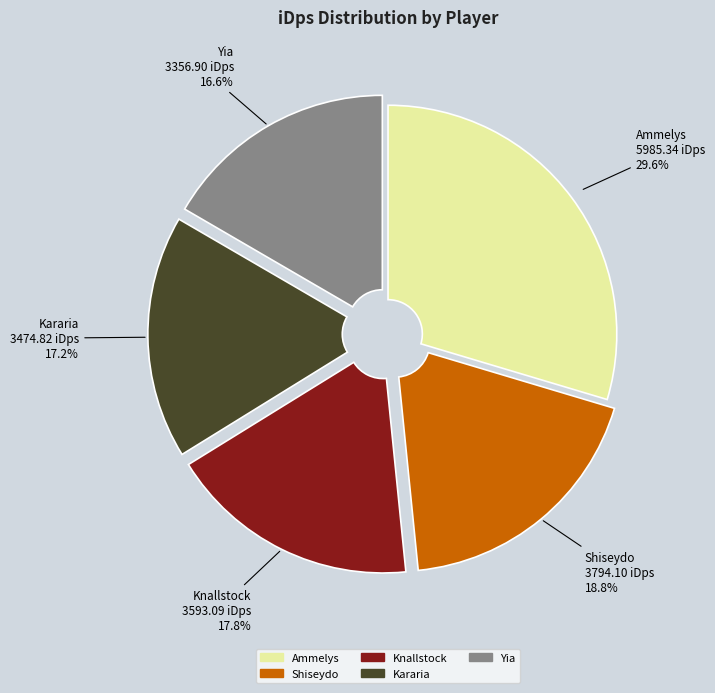

Which slice is the smallest?

Yia